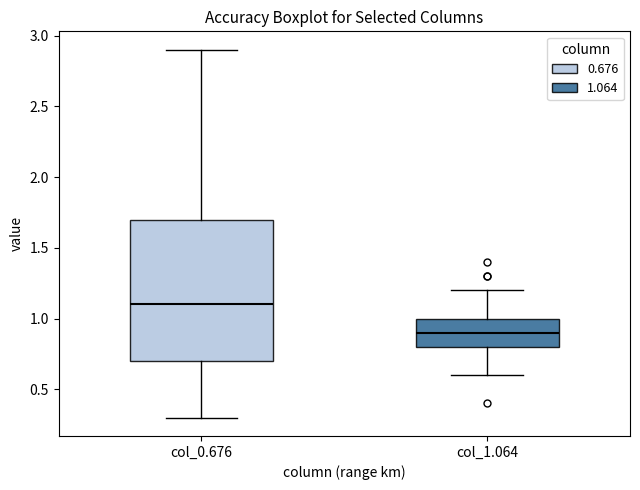

Which box has the highest median line?

col_0.676